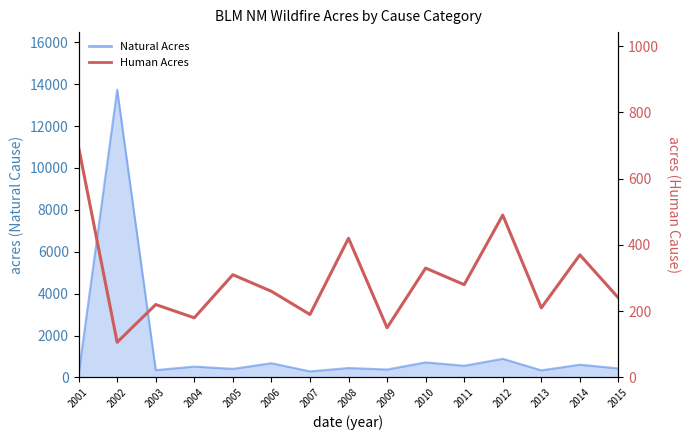

True or false: the data shows 240.0 at 2015.

True